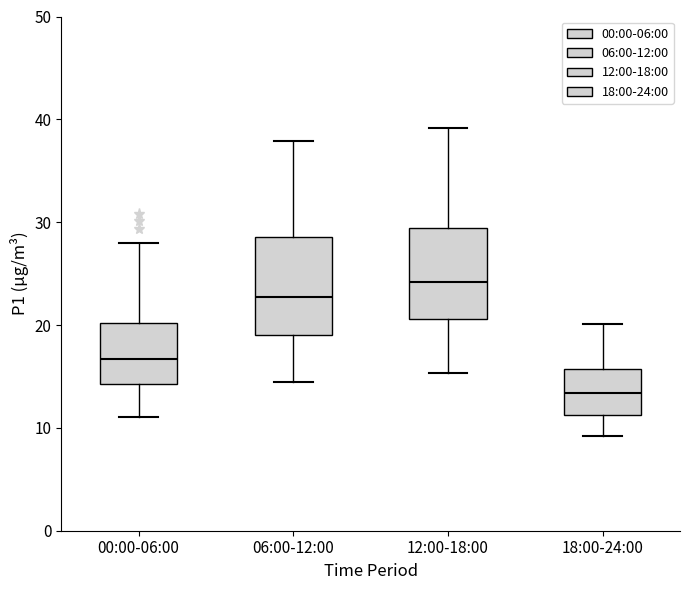

Which box's median line is the highest?

12:00-18:00